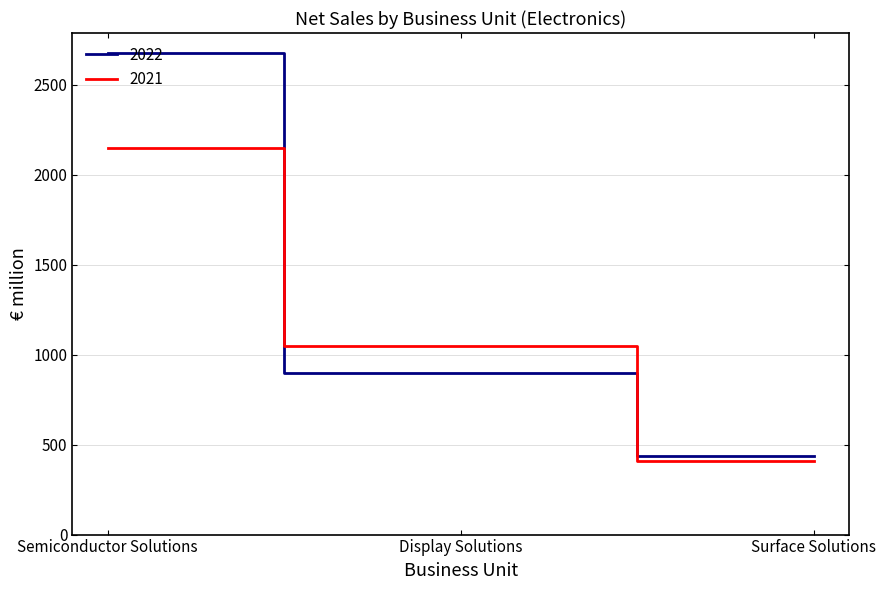

At which category does the chart reach its peak across all series?

Semiconductor Solutions